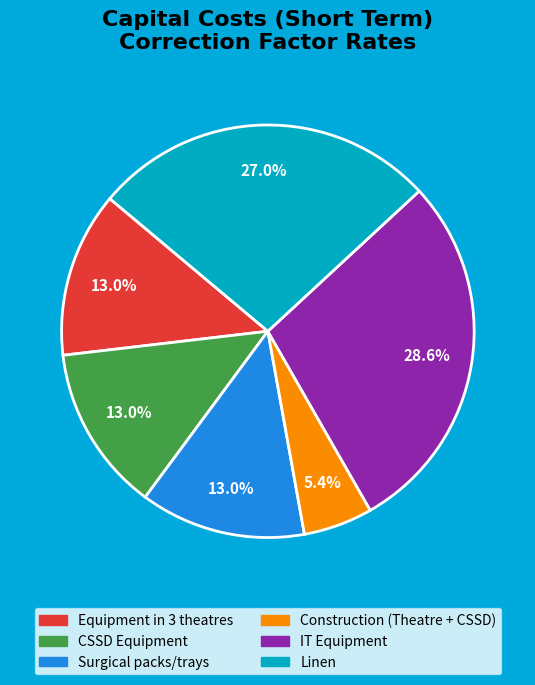

What is the largest slice in the pie chart?

IT Equipment